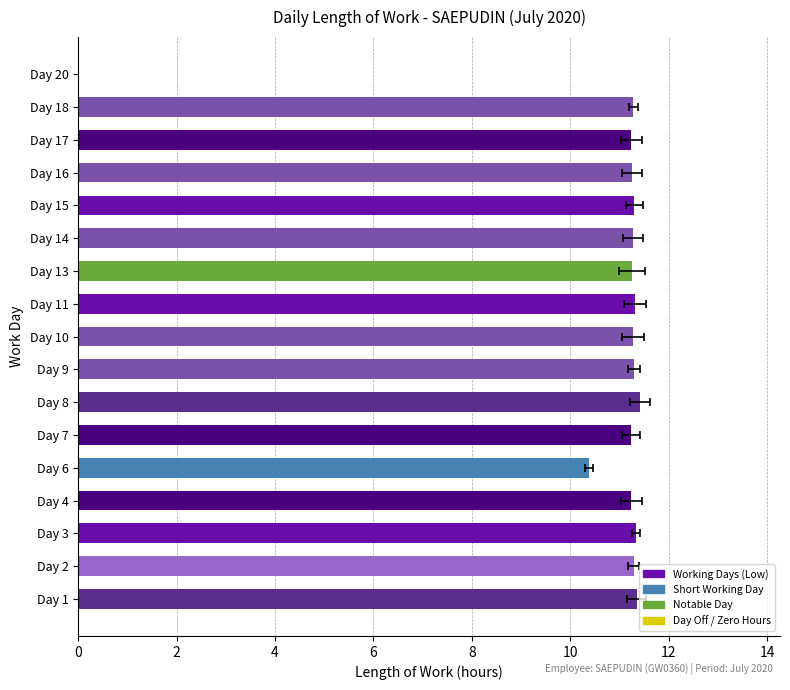

What is the value of the 1st bar from the left?

11.3